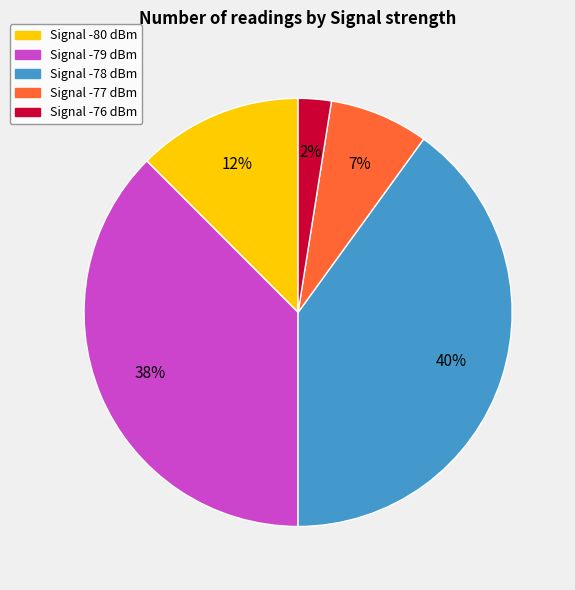

Does any single category account for the majority?

No